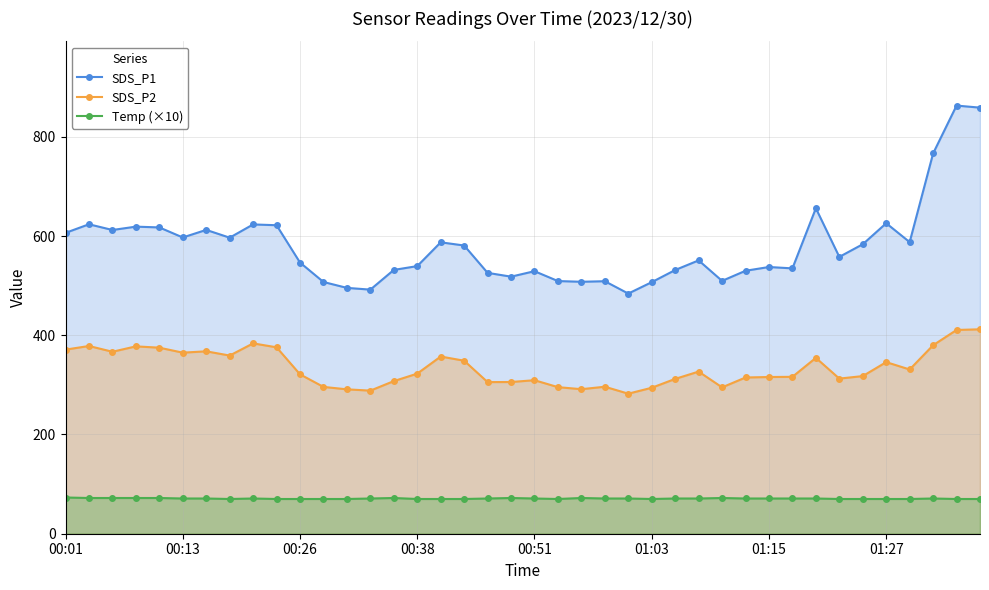

What is the label of the 40th point from the right?

00:01